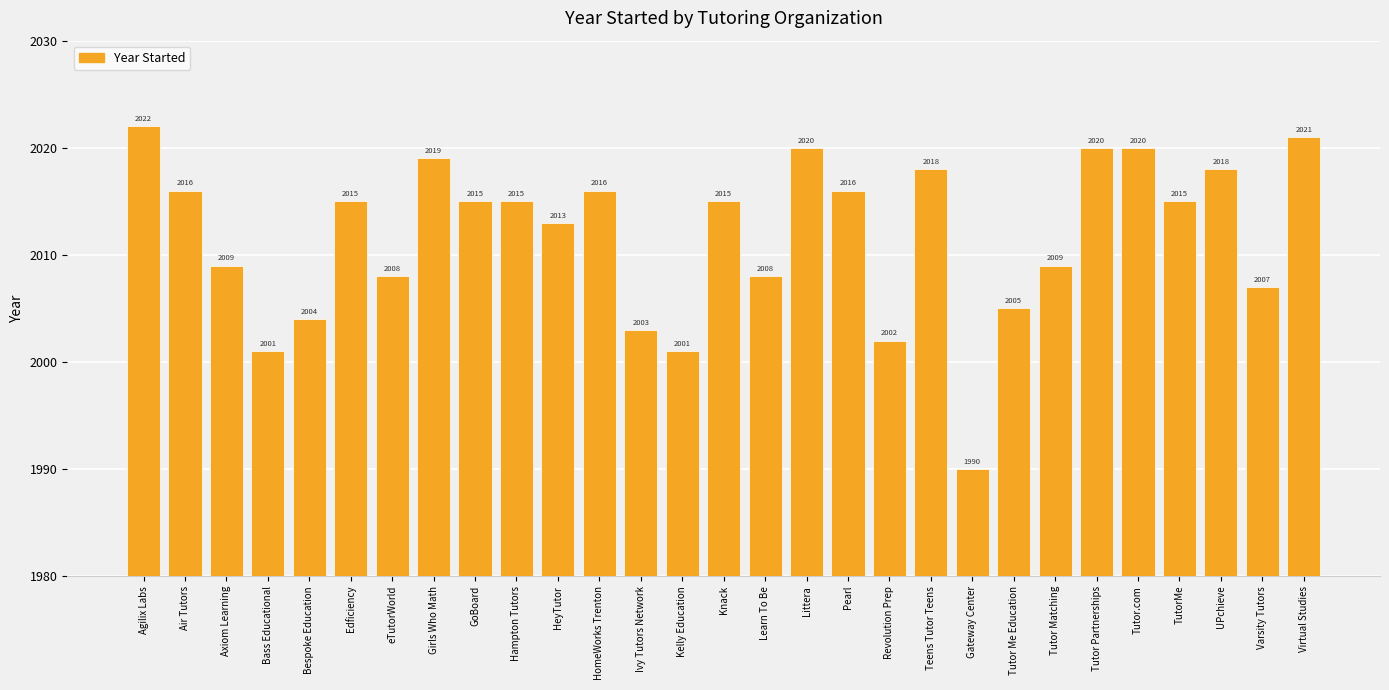

What is the sum of all values?

58341